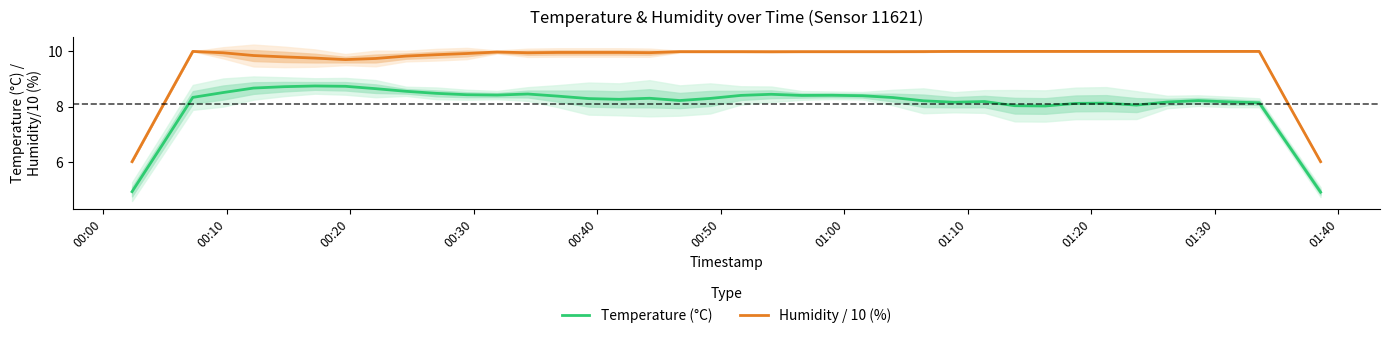

What is the greatest value displayed?

10.0